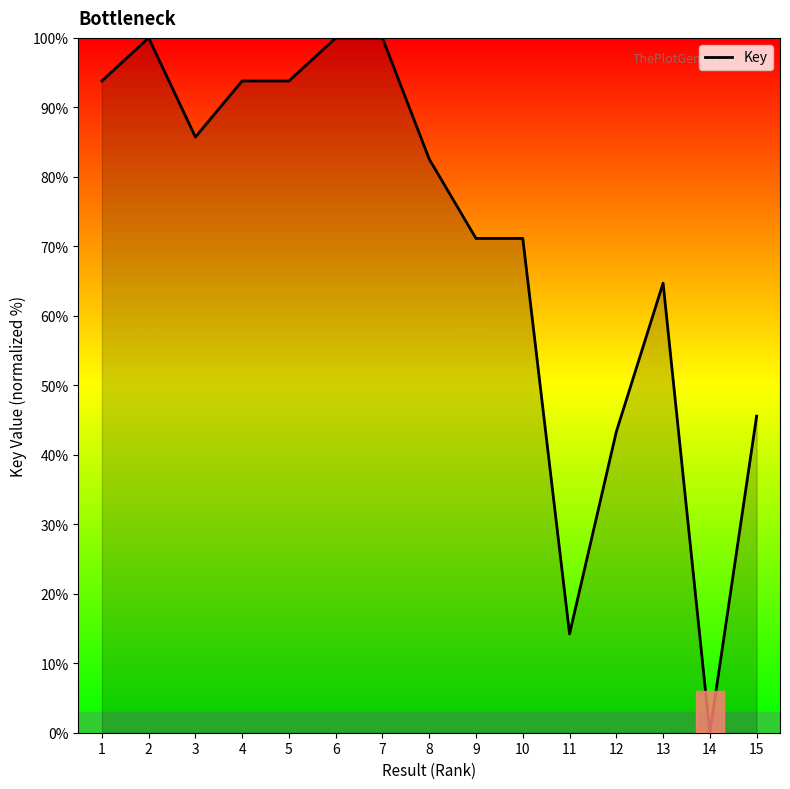

The chart shows a value of 96.5 at 13. True or false?

False